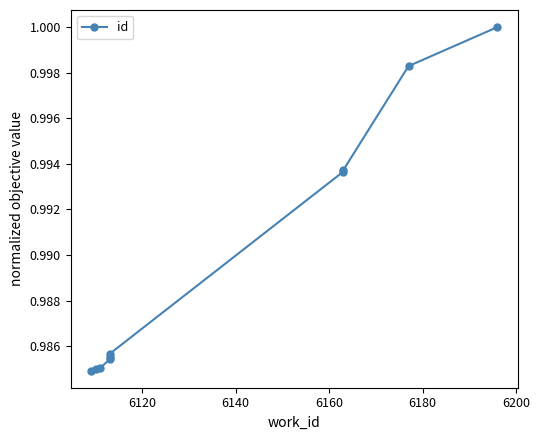

True or false: the data has more than 2 interior local peaks.

False